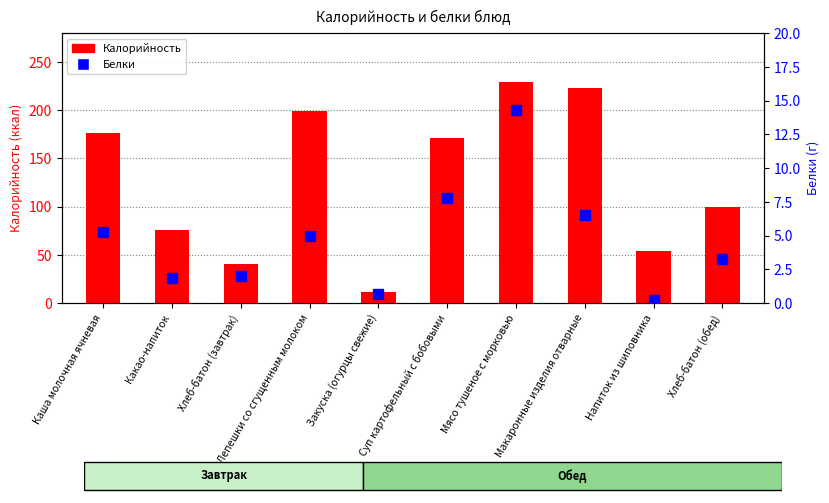

Reading left to right, what are all the values shown in this chart?

Калорийность: 176.2	75.2	40.2	199.5	11.3	170.6	228.9	222.5	54.0	99.3
Белки: 5.2	1.8	2.0	4.9	0.6	7.8	14.3	6.5	0.2	3.2